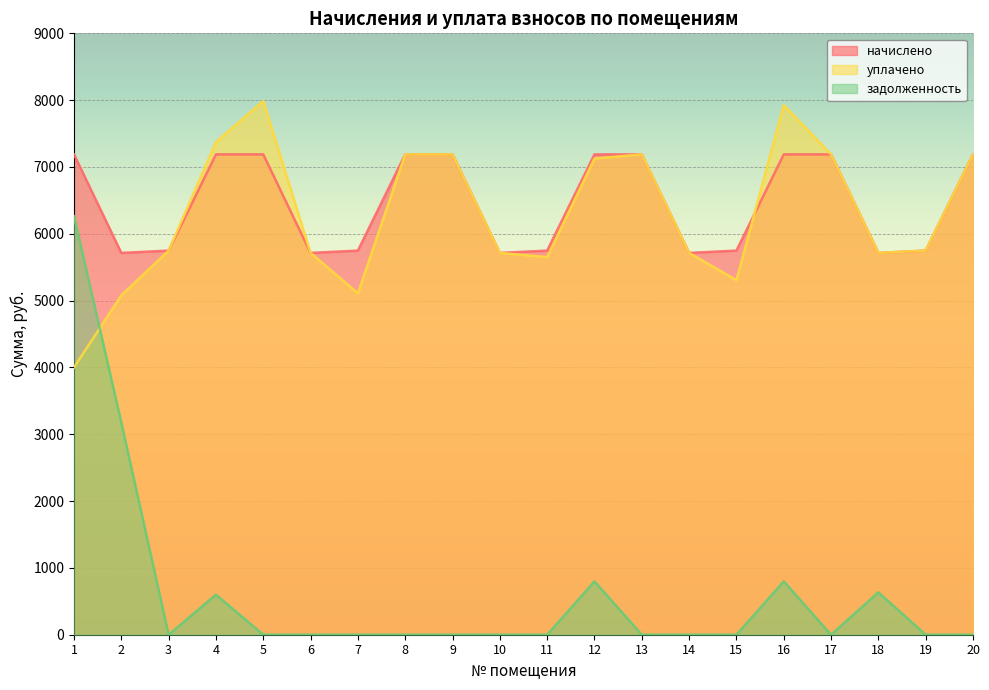

Rank the series at 1 from lowest to highest value.

уплачено, задолженность, начислено